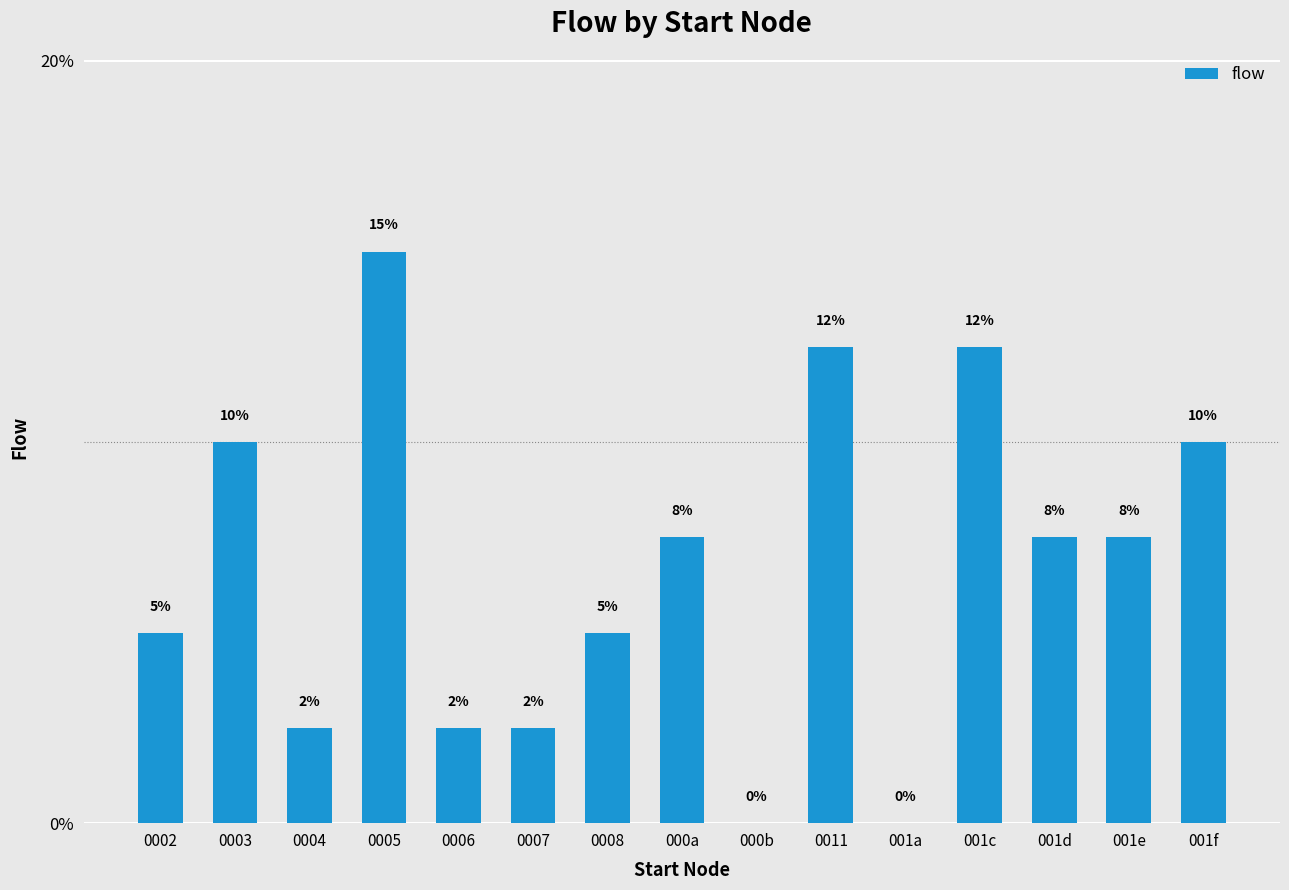

Is it true that the value at 001f is 0.1?

True